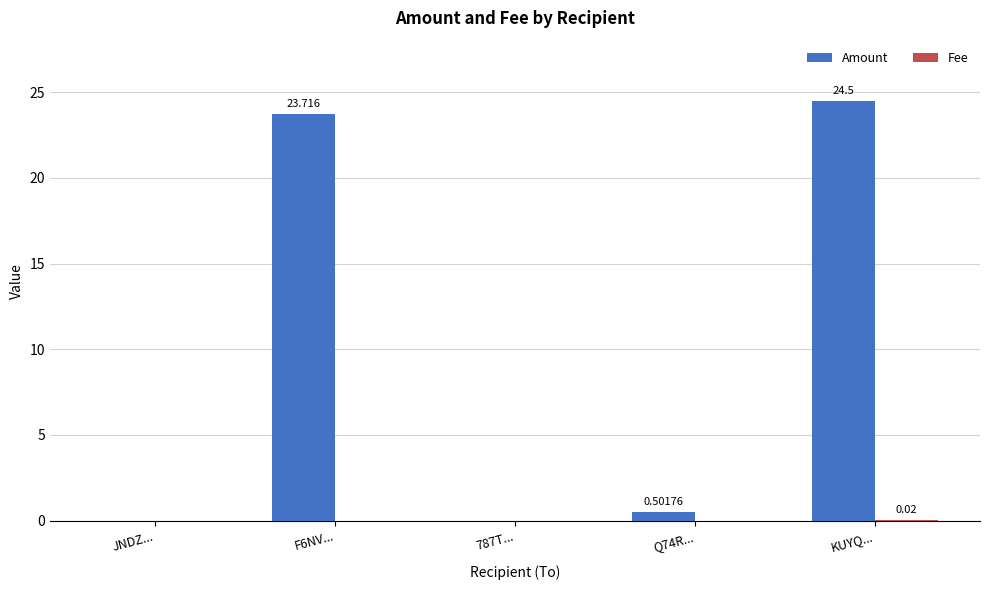

What is the spread (max minus min) of values at F6NV...?

23.7